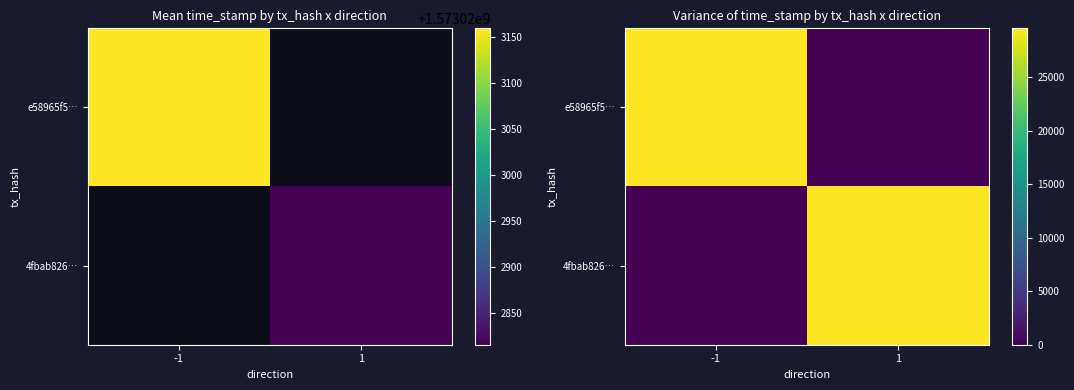

Which series has the widest spread of values?

e58965f5…